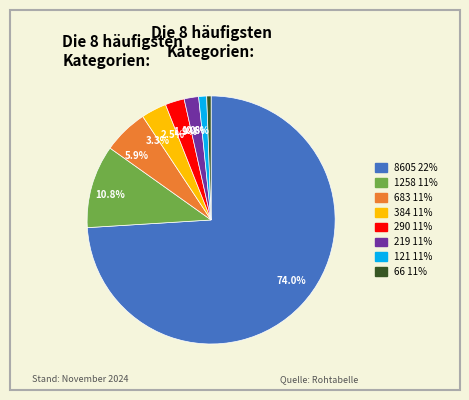

Does 8605 account for over 50% of the chart?

Yes